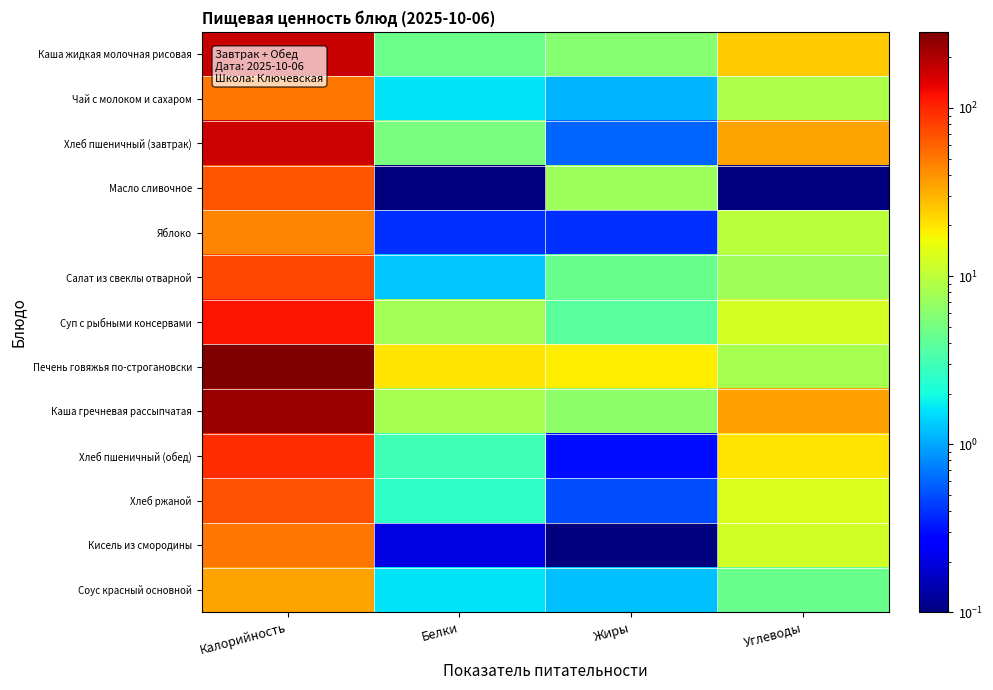

Which series has the largest total across all categories?

Печень говяжья по-строгановски